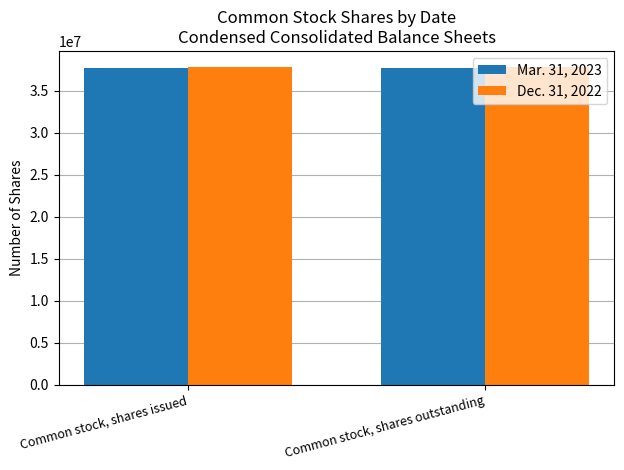

What is the spread (max minus min) of values at Common stock, shares outstanding?

91155